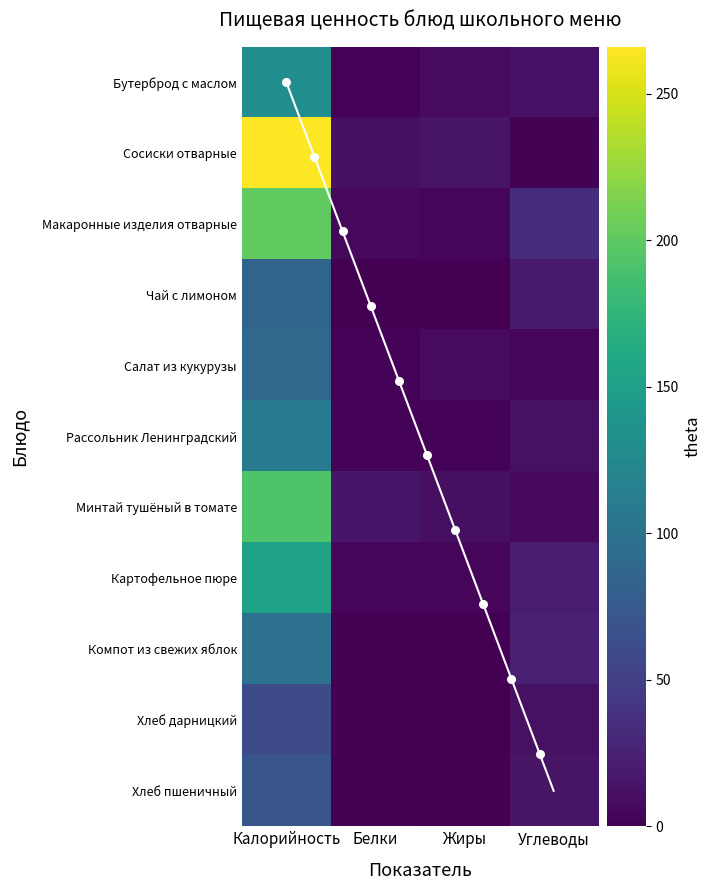

What is the difference between the Компот из свежих яблок values at Углеводы and Жиры?

24.3